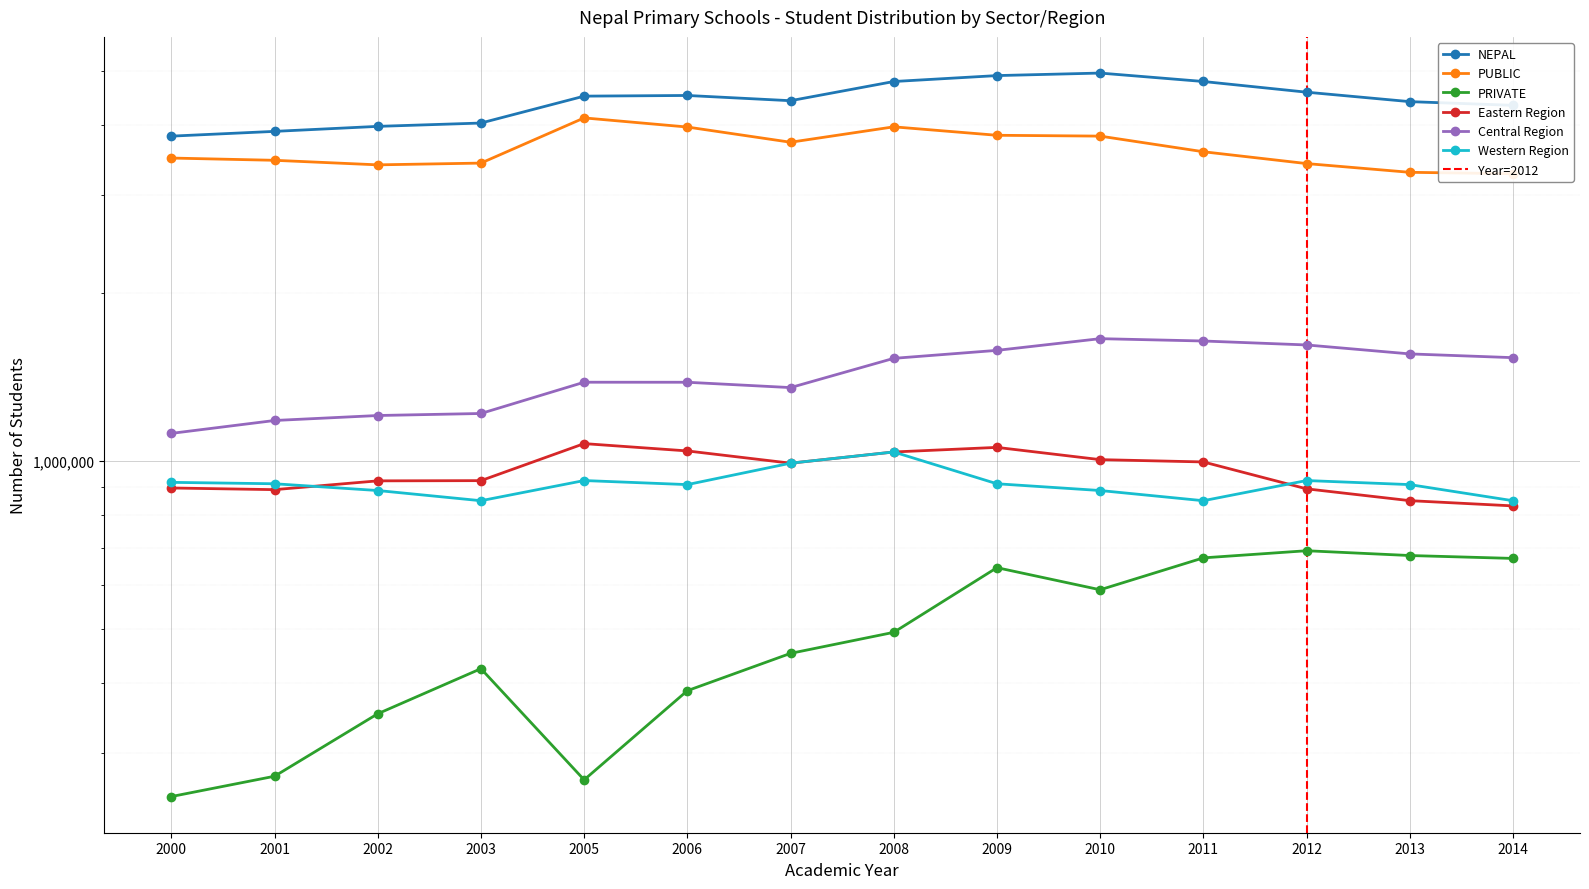

Rank the series at 2000 from highest to lowest value.

NEPAL, PUBLIC, Central Region, Western Region, Eastern Region, PRIVATE